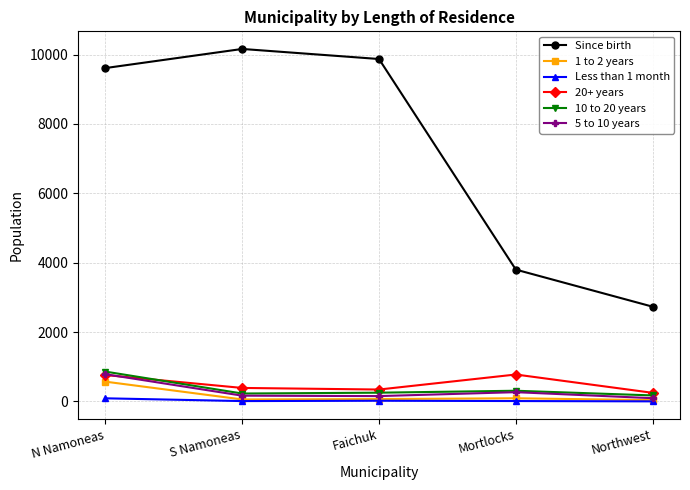

At how many categories does at least one series exceed 4662?

3